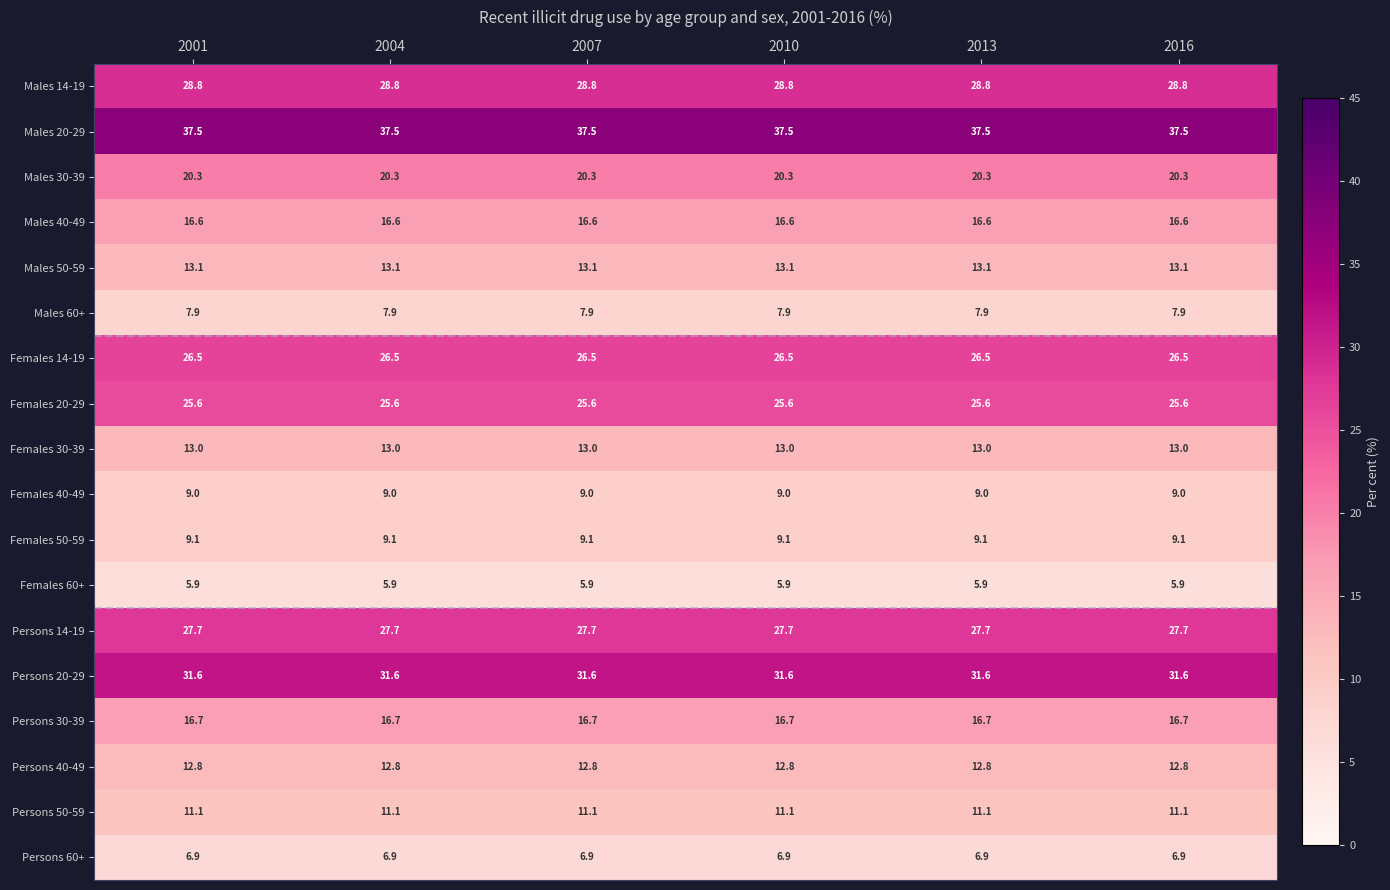

Rank the series by their maximum value, from highest to lowest.

Males 20-29, Persons 20-29, Males 14-19, Persons 14-19, Females 14-19, Females 20-29, Males 30-39, Persons 30-39, Males 40-49, Males 50-59, Females 30-39, Persons 40-49, Persons 50-59, Females 50-59, Females 40-49, Males 60+, Persons 60+, Females 60+